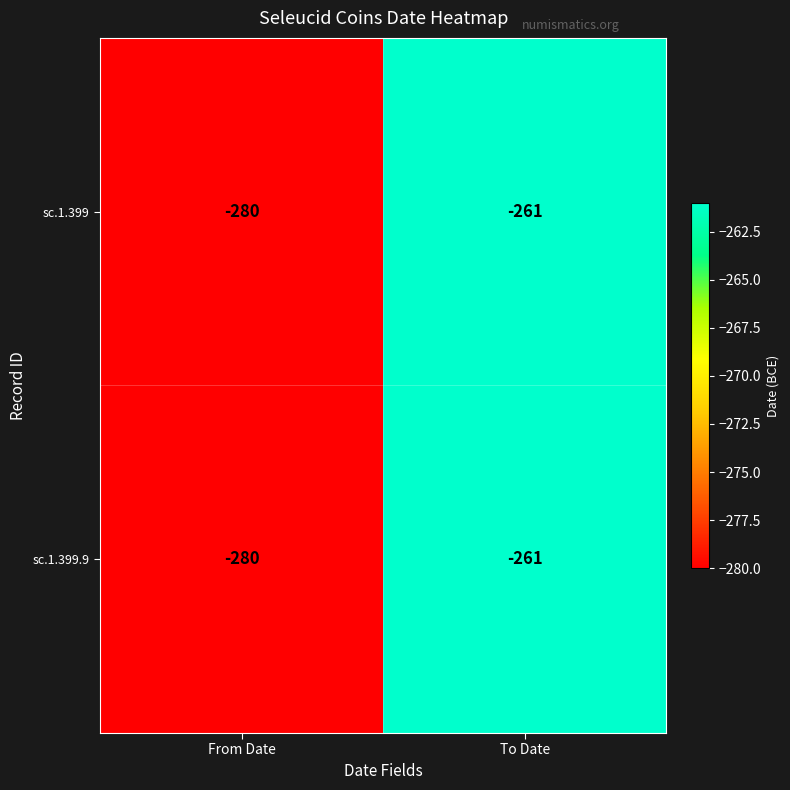

The sc.1.399.9 series shows -261 at To Date. True or false?

True